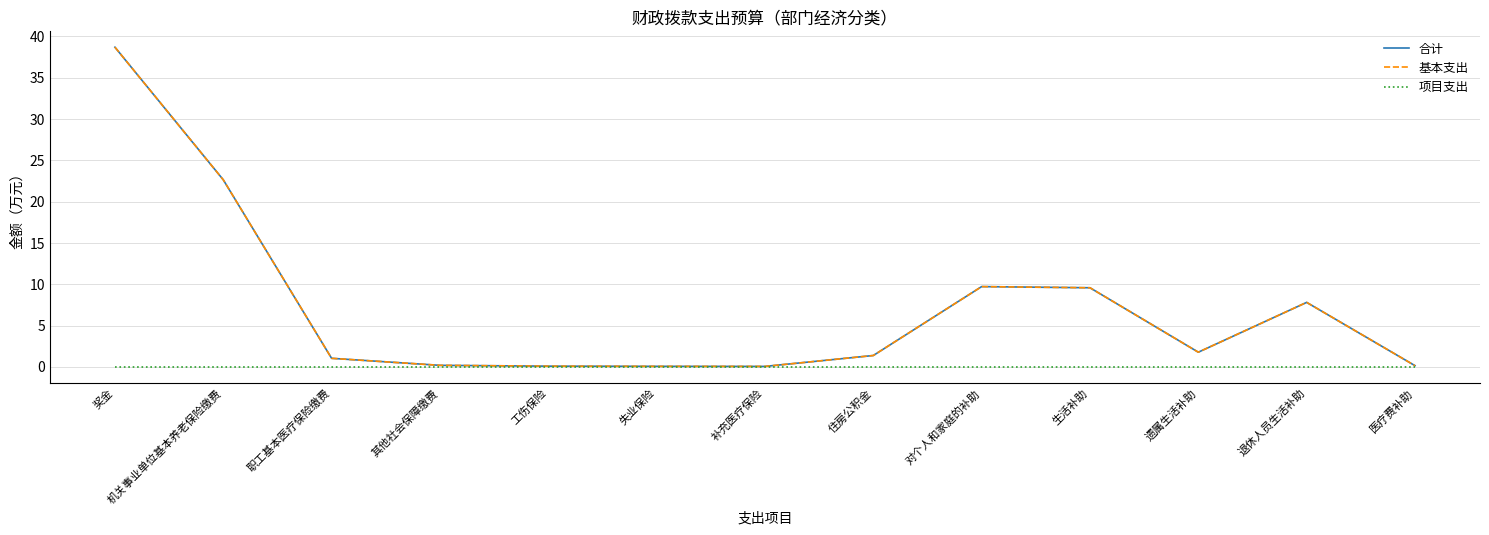

Does the chart display data point markers on the line(s)?

No